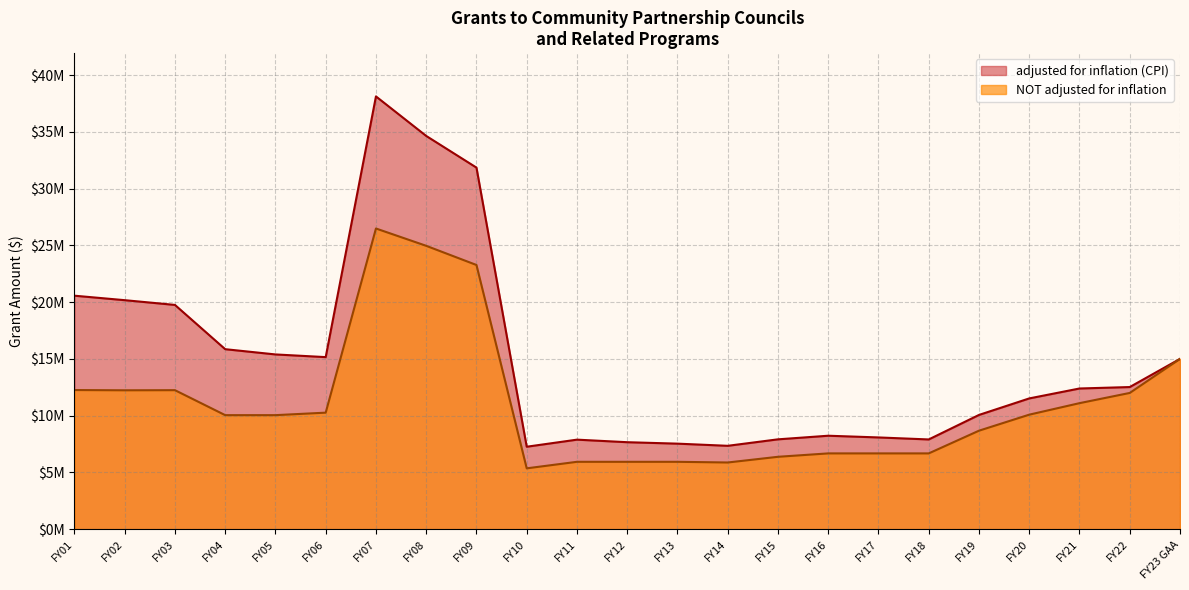

How many interior local peaks does the NOT adjusted for inflation series have?

2